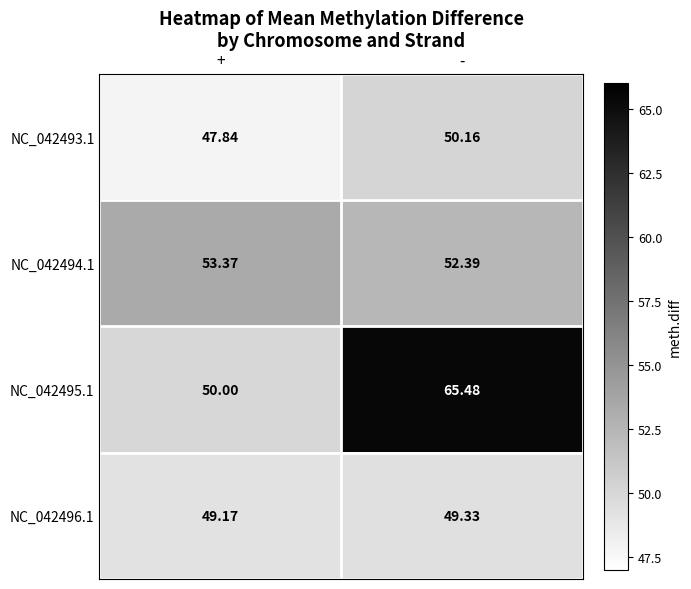

Which category has the lowest value across all series?

+